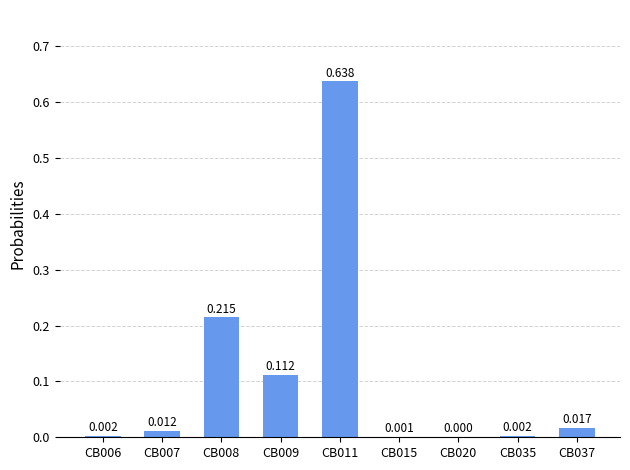

What is the sum of the values at CB006 and CB009?

0.1